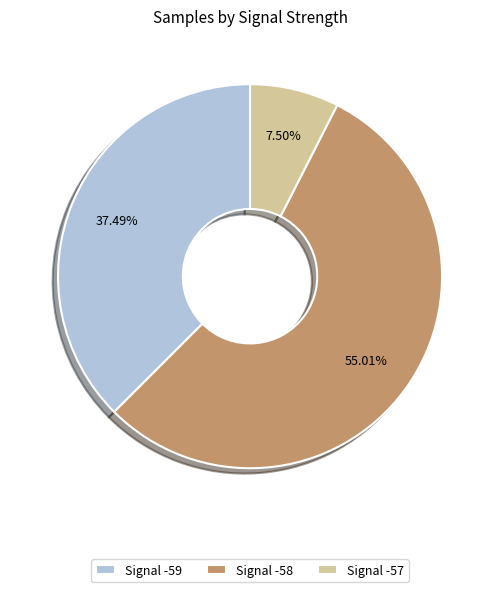

What is the majority slice?

Signal -58